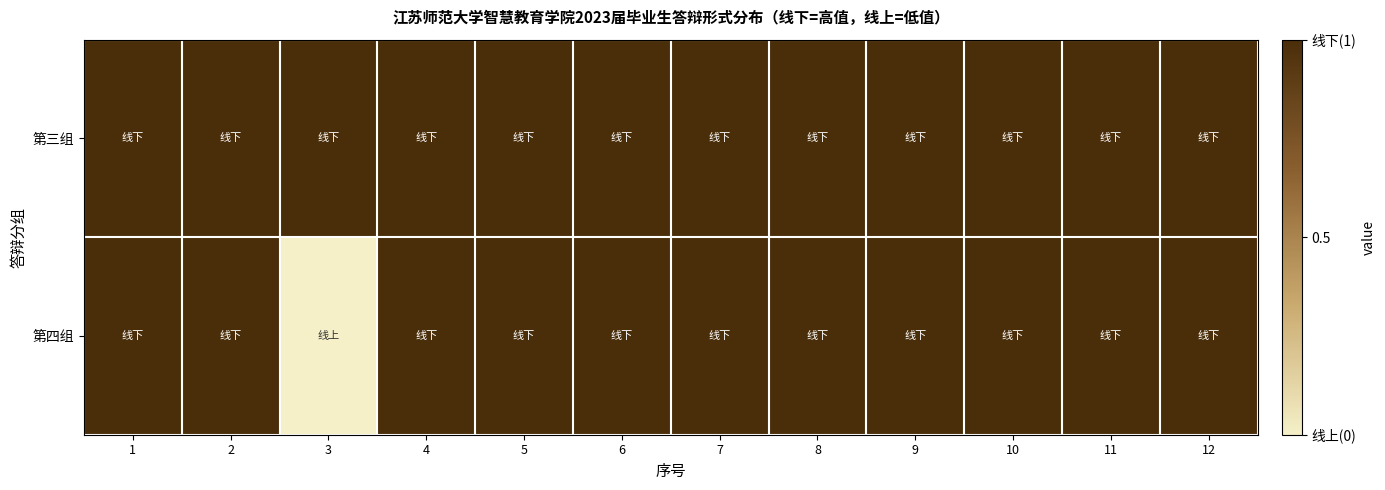

Reading left to right, list all the values displayed in this chart.

第三组: 1=1	2=1	3=1	4=1	5=1	6=1	7=1	8=1	9=1	10=1	11=1	12=1
第四组: 1=1	2=1	3=0	4=1	5=1	6=1	7=1	8=1	9=1	10=1	11=1	12=1